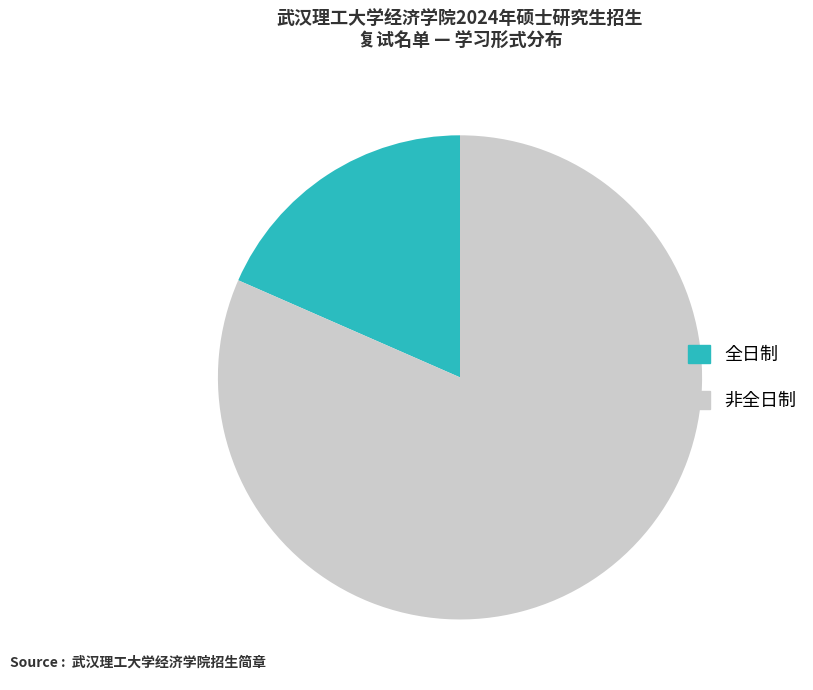

Which category accounts for the majority?

非全日制